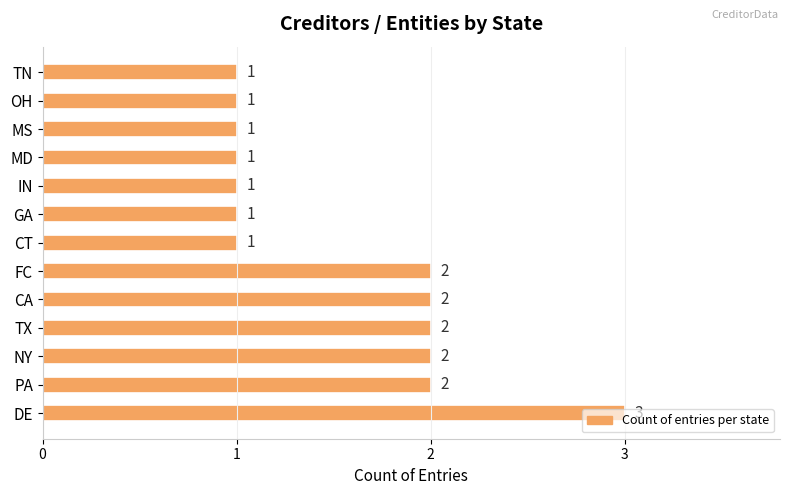

Are the bars grouped side by side (vs. stacked)?

No